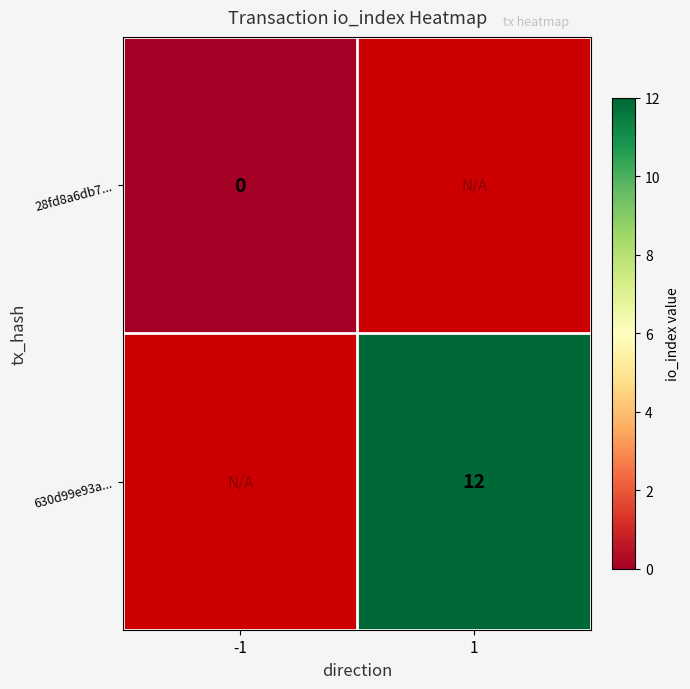

The value of 630d99e93a... at 1 is 3. True or false?

False